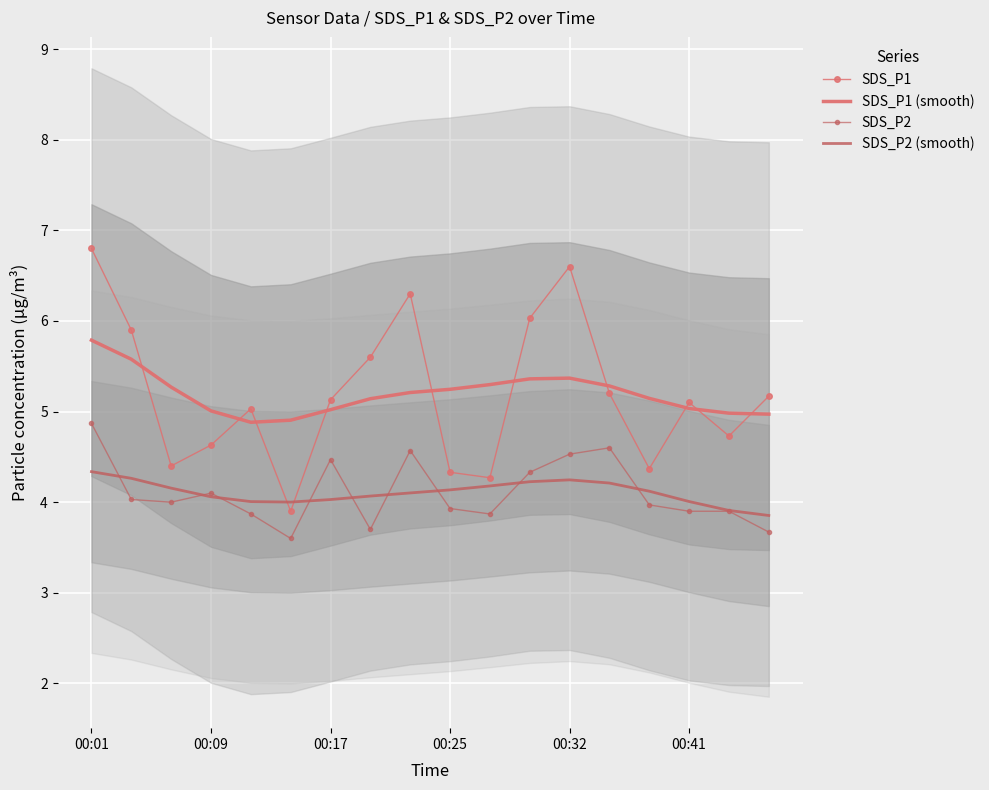

How many data points does each series have?

18